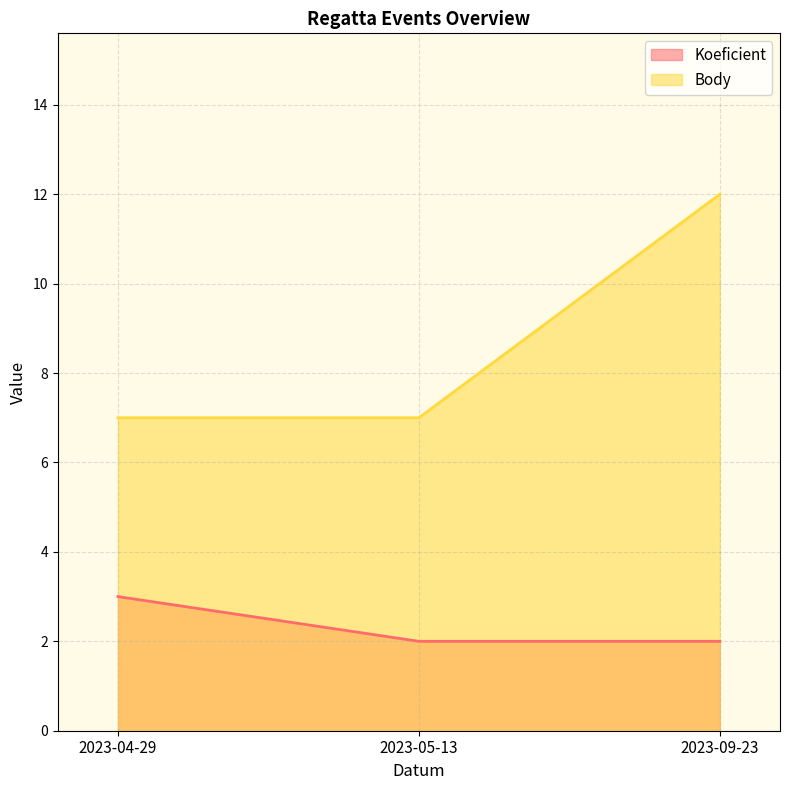

At which category does the chart reach its minimum across all series?

2023-05-13